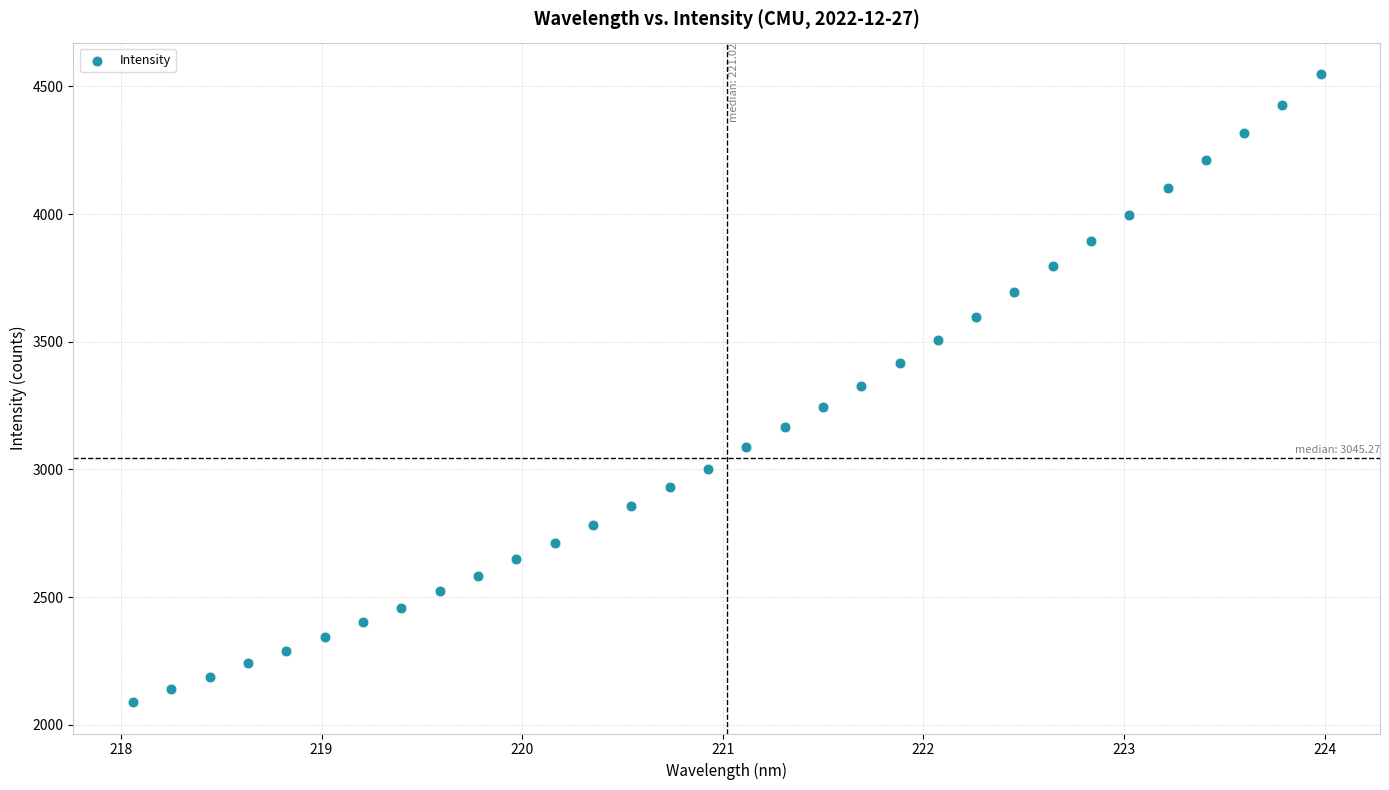

What is the range of X values (max minus min)?

5.9